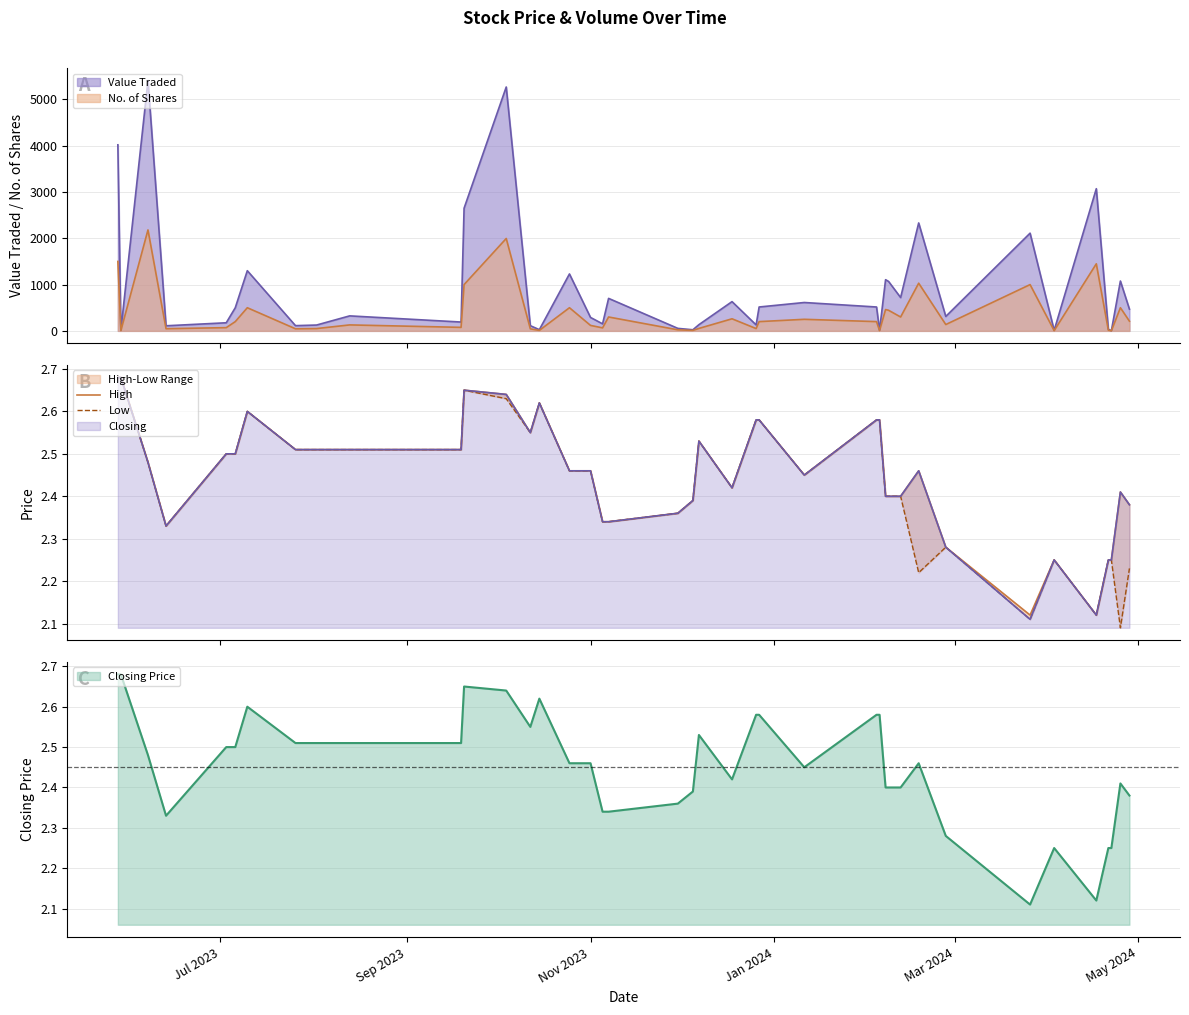

The value of High at 27 is 3.5. True or false?

False